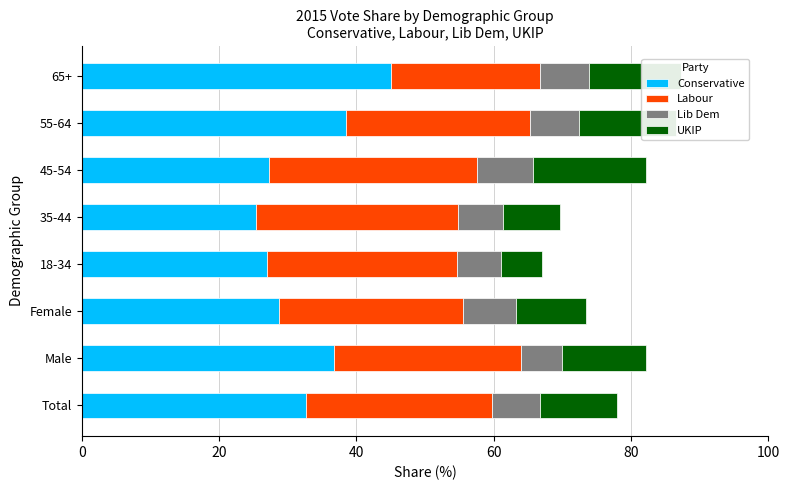

What is the average value of the Conservative series?

32.6